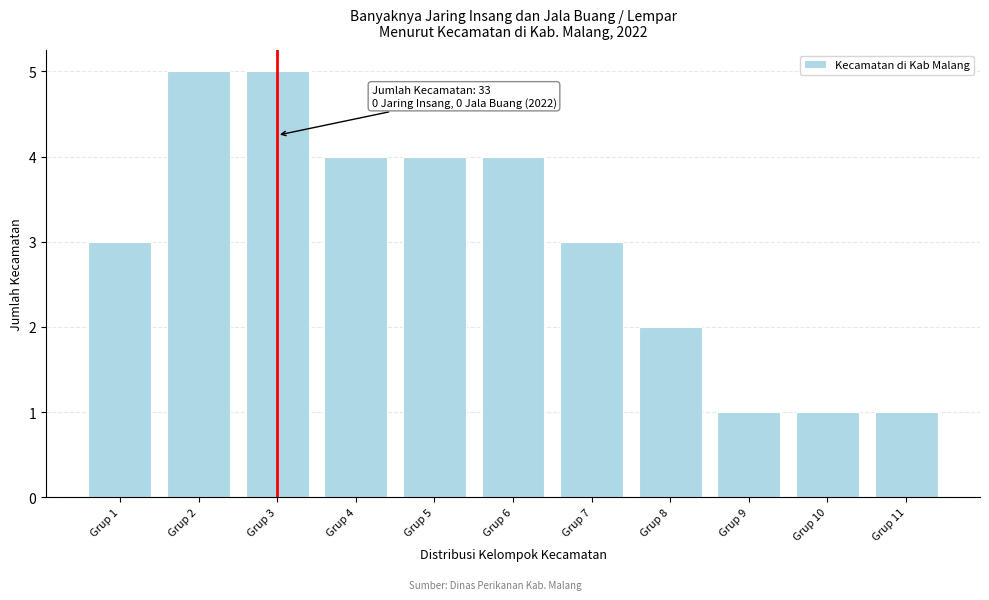

Reading left to right, what are all the values shown in this chart?

3	5	5	4	4	4	3	2	1	1	1